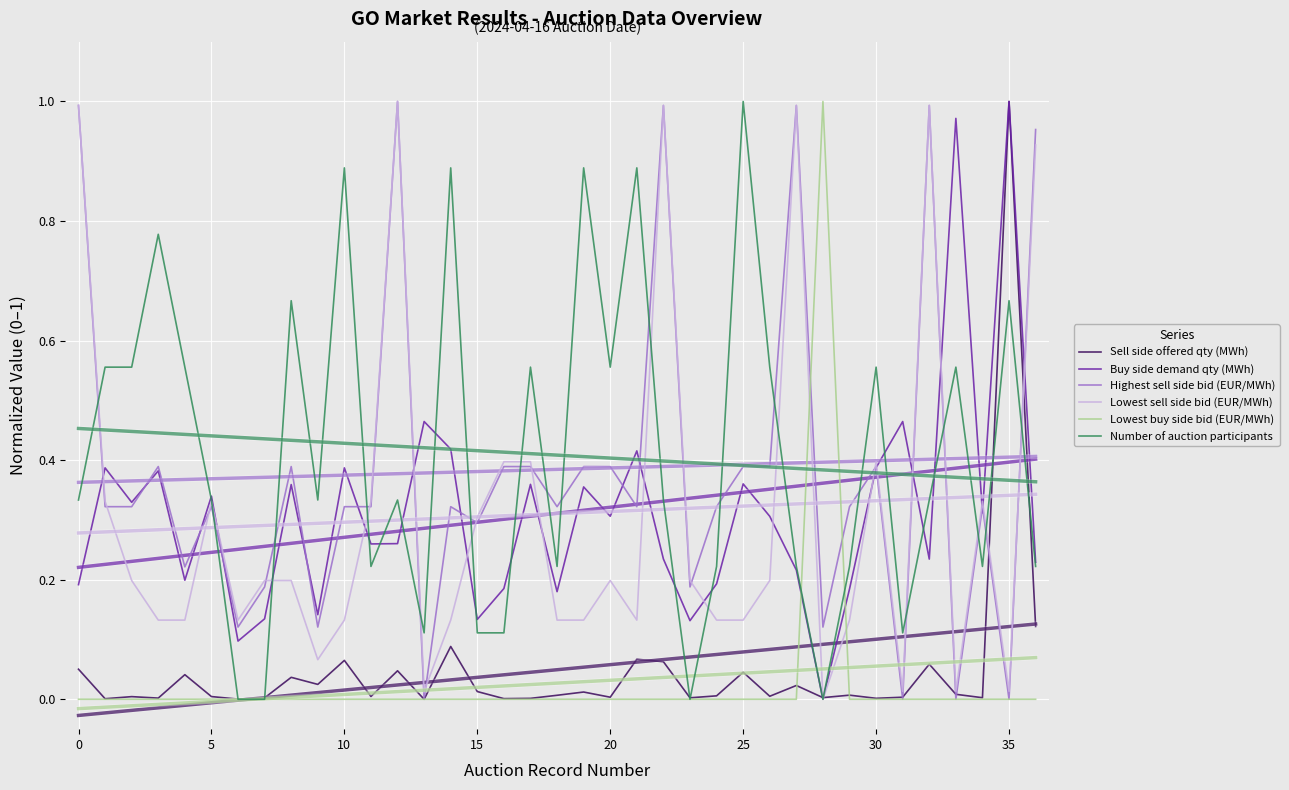

Is this an area chart (filled region under the line)?

No